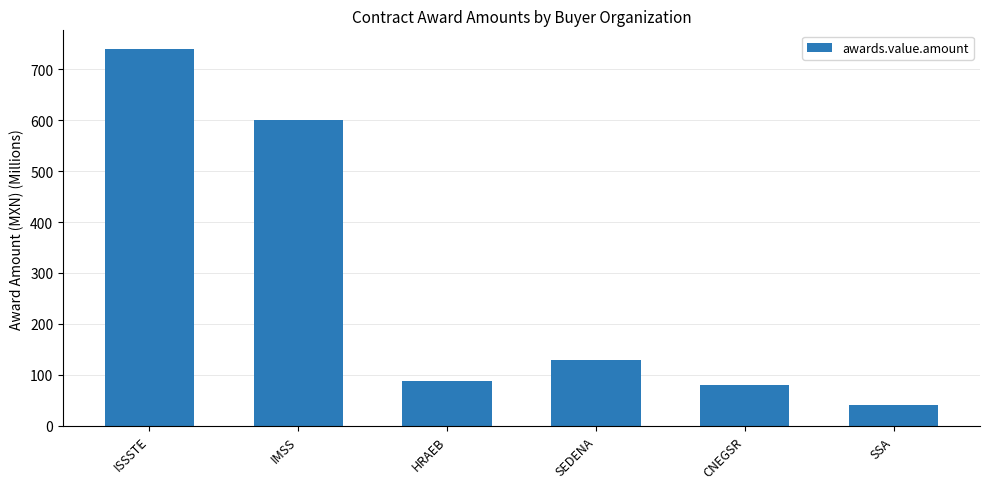

What position from the right is SSA?

1